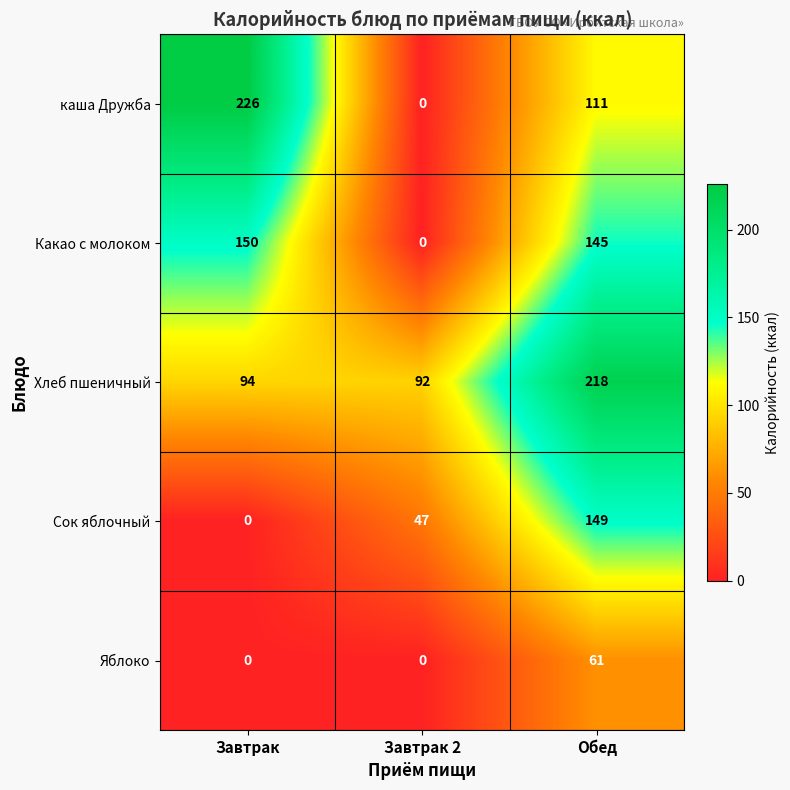

Where does the Какао с молоком series first go above 145?

Завтрак